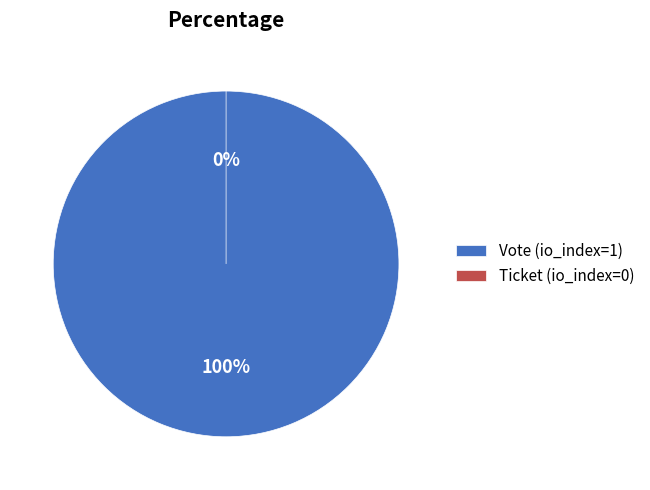

Does Vote (io_index=1) account for over 50% of the chart?

Yes